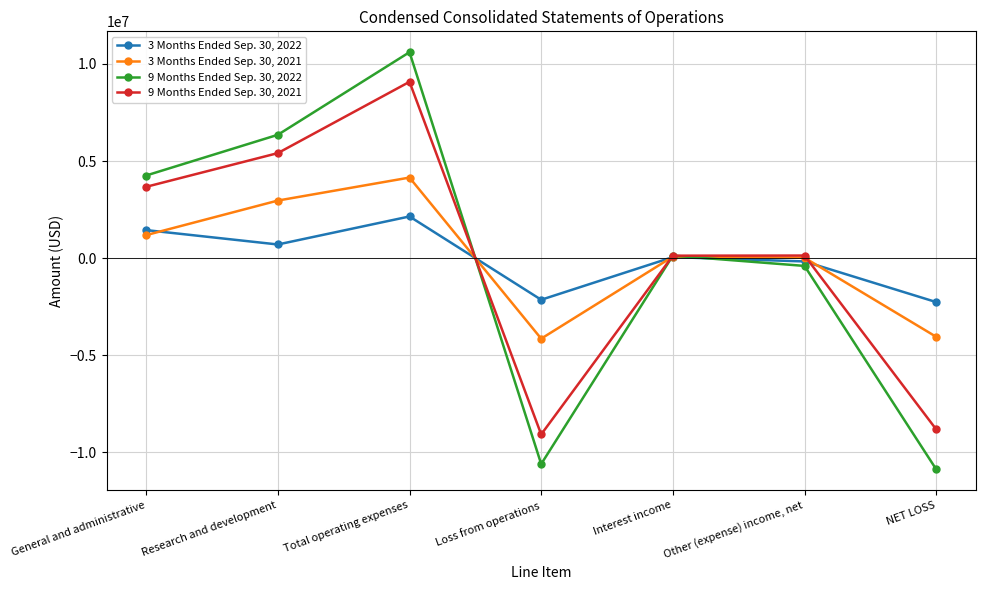

How many data points in 3 Months Ended Sep. 30, 2021 are less than 77219?

3